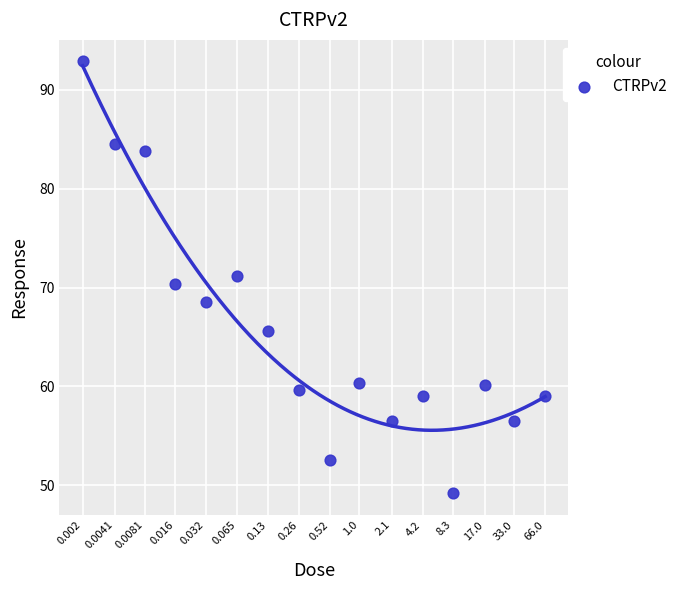

What is the range of Y values (max minus min)?

43.7